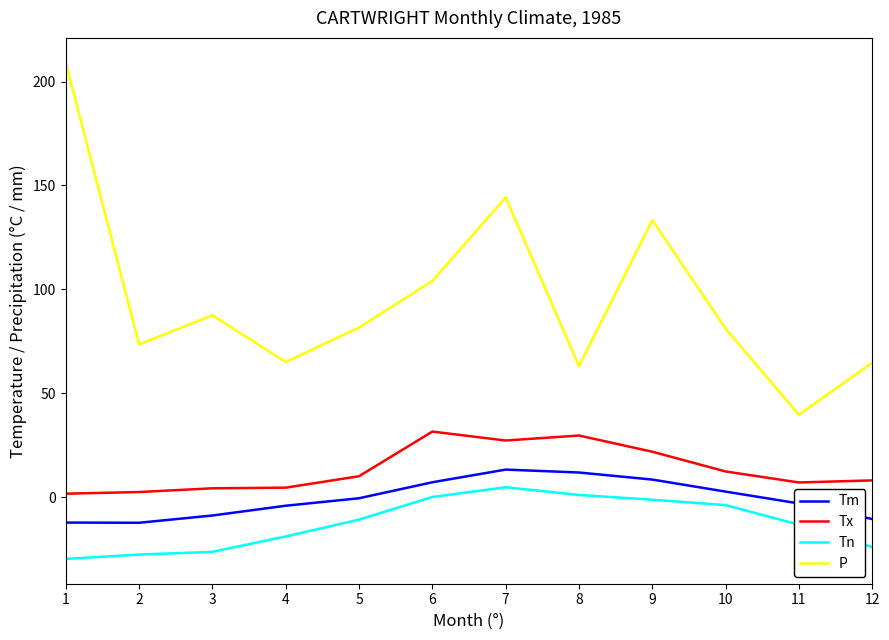

What is the difference between the highest and lowest values at 5?

92.5